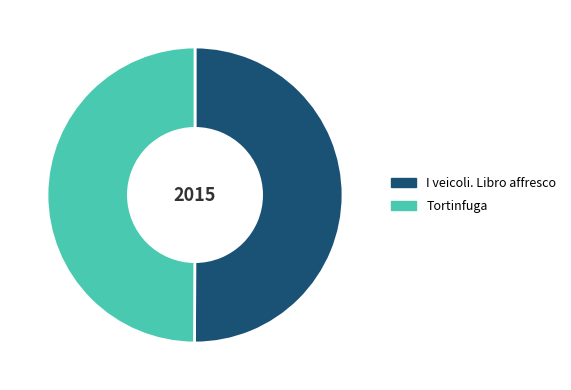

How many slices are in this pie chart?

2